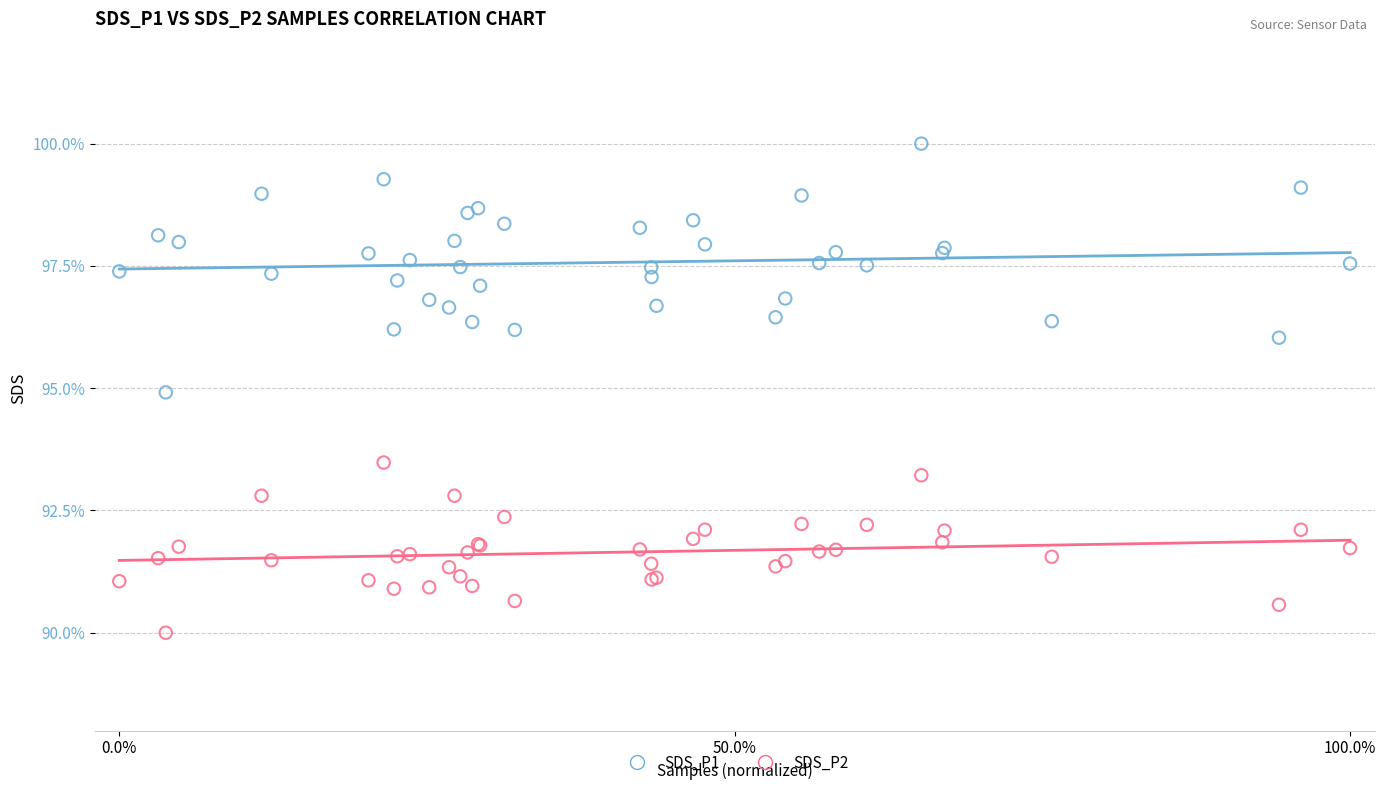

Which series contains the lowest Y value?

SDS_P2